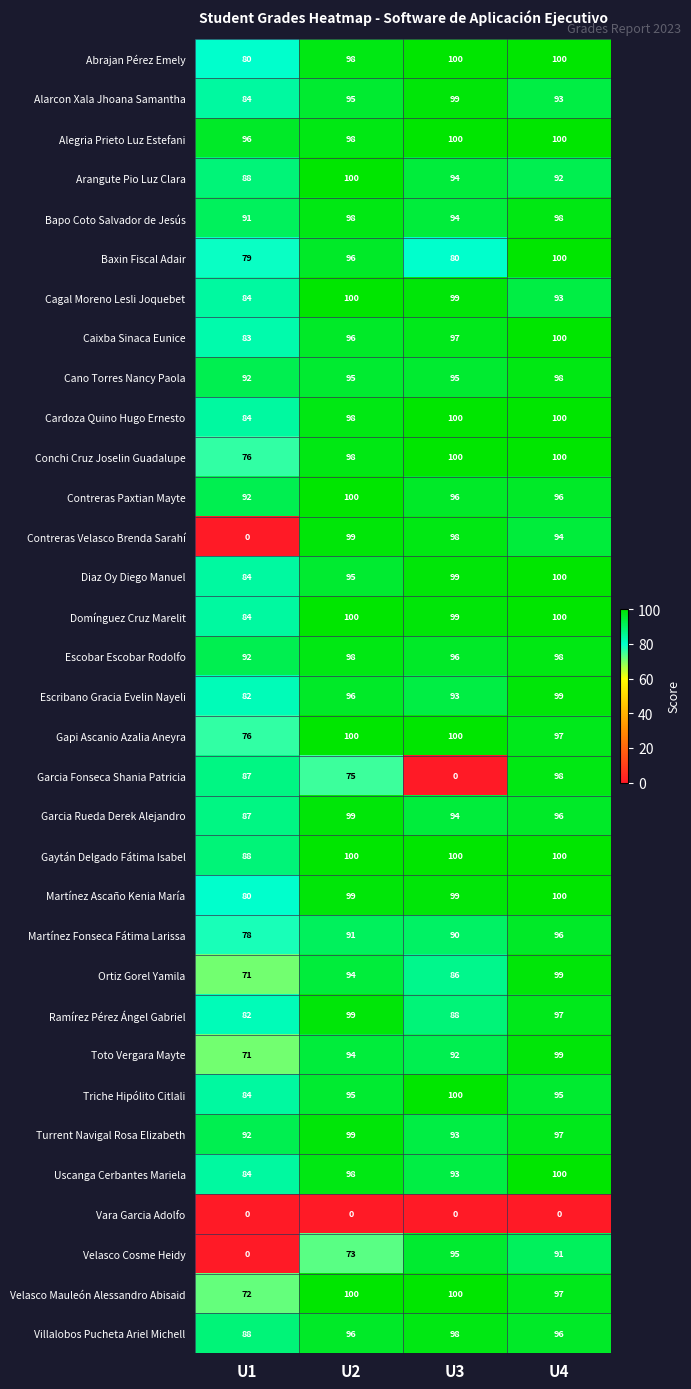

At which label does Velasco Mauleón Alessandro Abisaid reach its minimum?

U1